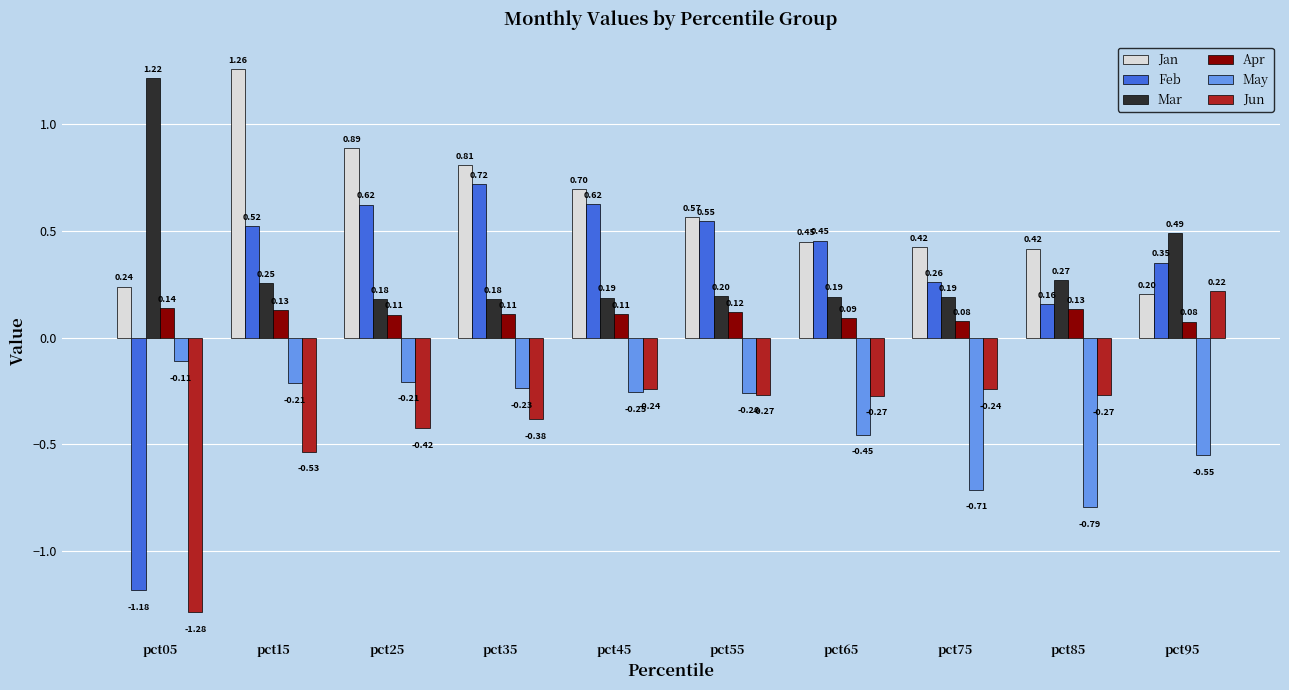

Between pct45 and pct85, which series saw the biggest shift?

May